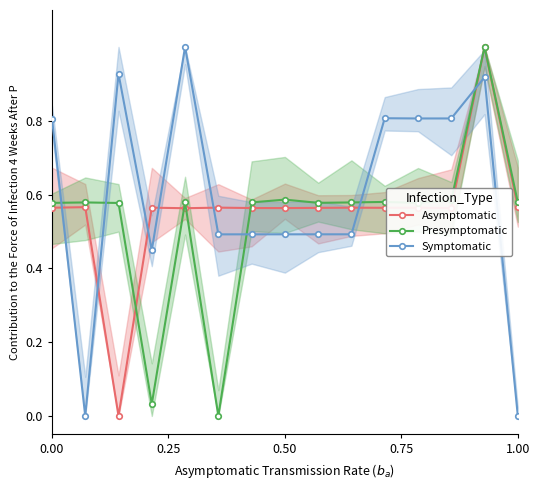

What position from the left is 6?

7